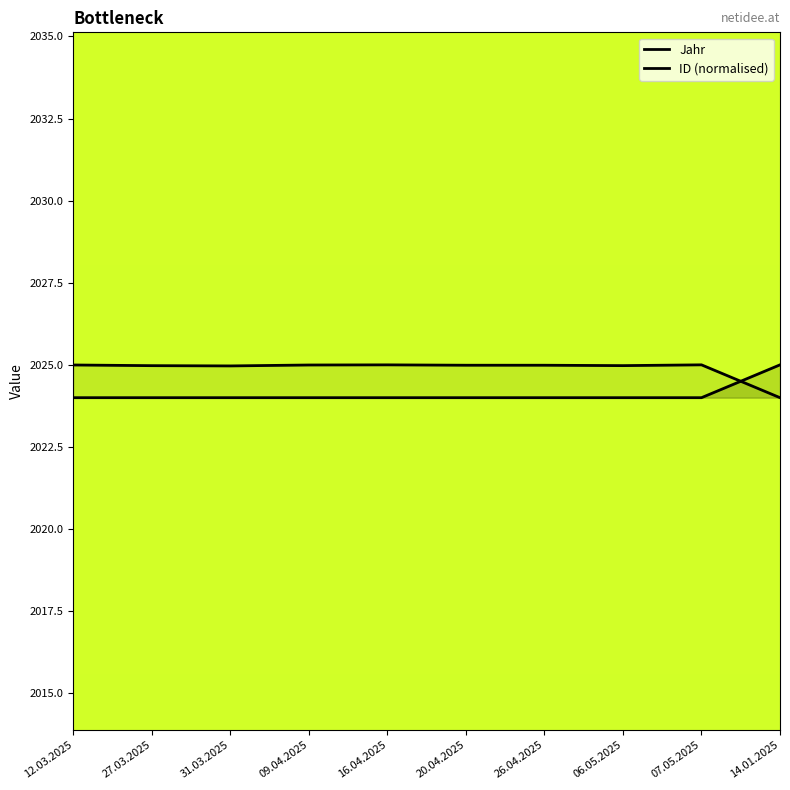

What is the label of the 7th point from the left?

26.04.2025